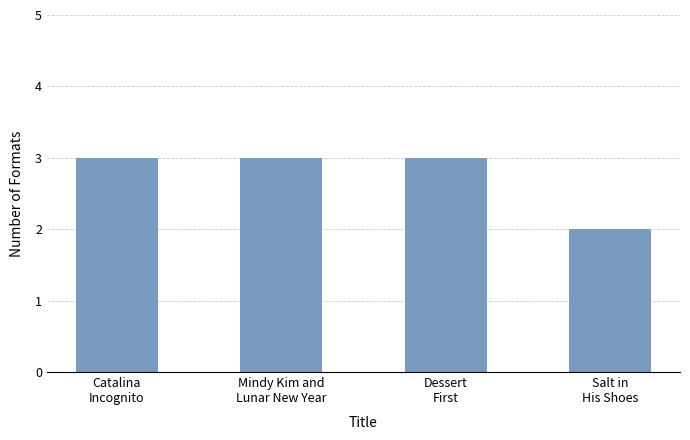

Is it true that the value at Dessert
First is 3?

True